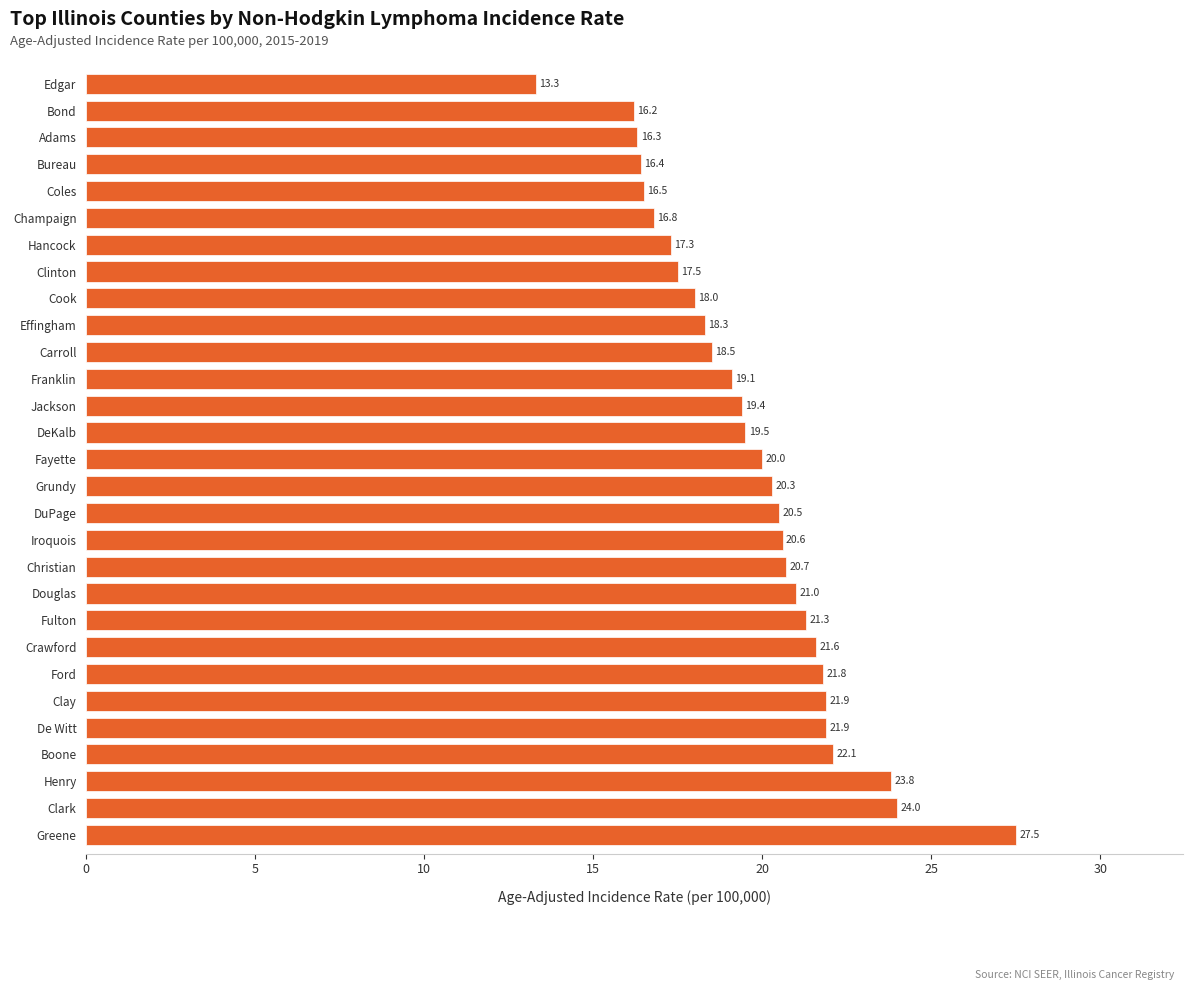

What is the minimum value shown in the chart?

13.3